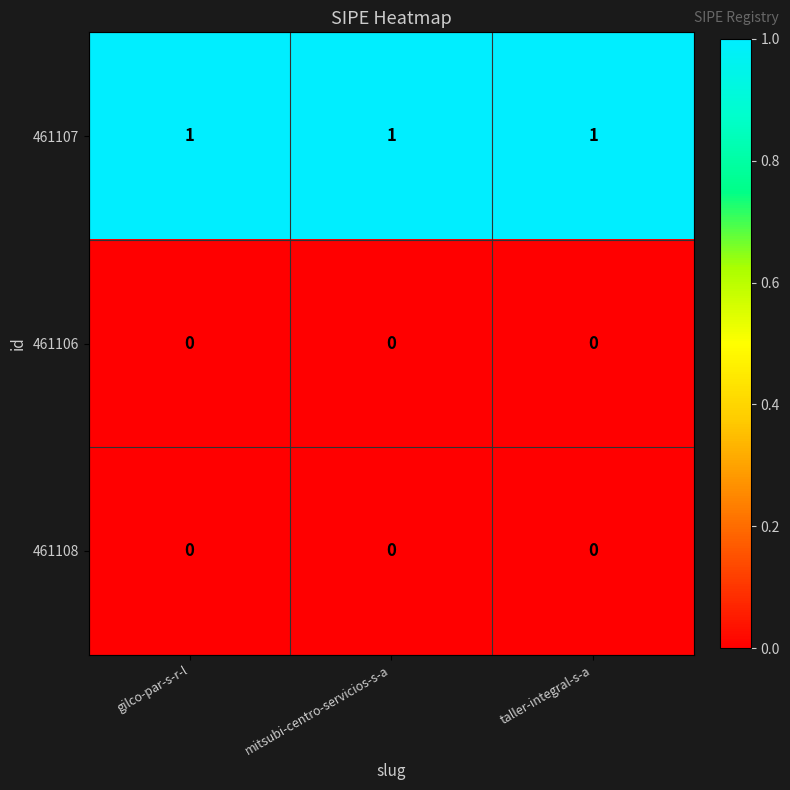

Is the value of 461107 at mitsubi-centro-servicios-s-a greater than the value of 461106 at gilco-par-s-r-l?

Yes